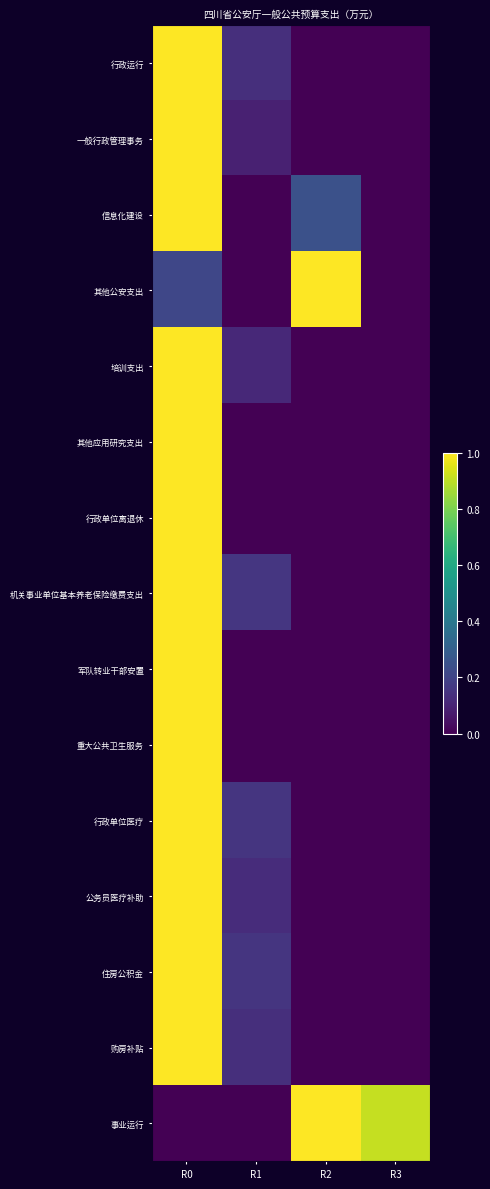

Rank the series at R3 from highest to lowest value.

事业运行, 行政运行, 一般行政管理事务, 信息化建设, 其他公安支出, 培训支出, 其他应用研究支出, 行政单位离退休, 机关事业单位基本养老保险缴费支出, 军队转业干部安置, 重大公共卫生服务, 行政单位医疗, 公务员医疗补助, 住房公积金, 购房补贴